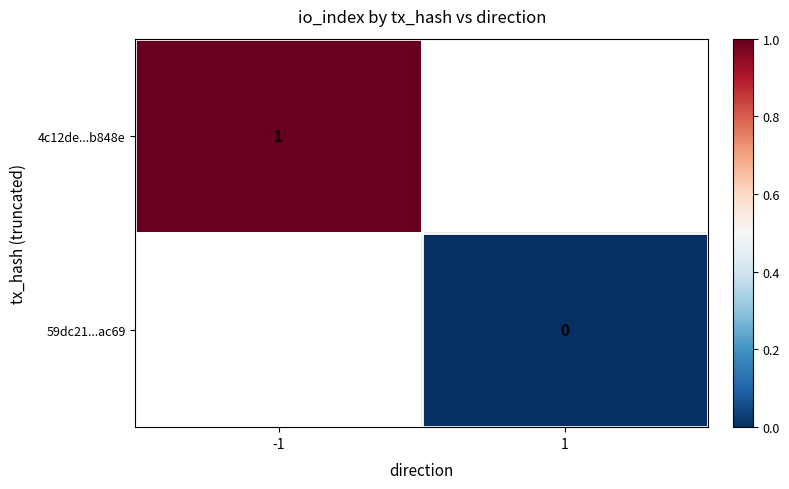

Is it true that 4c12de...b848e equals 2 at -1?

False